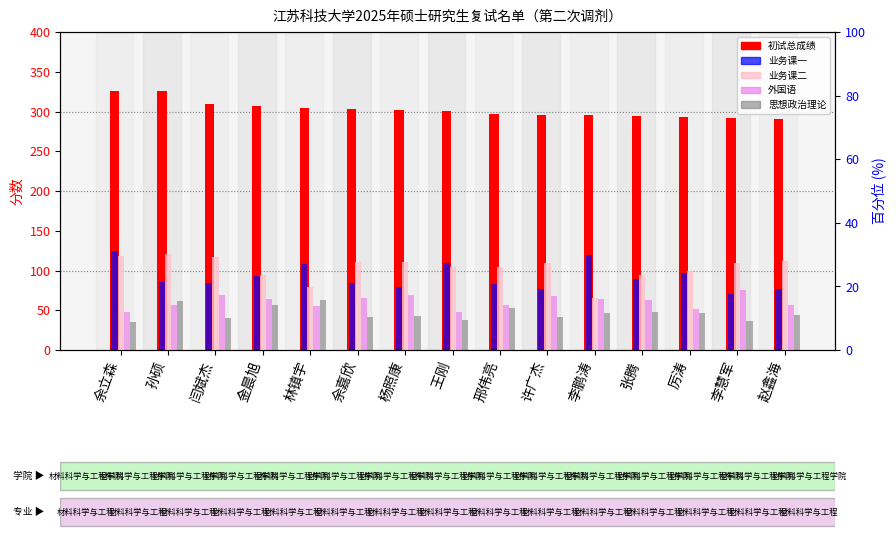

What is the label of the 14th bar from the left?

李慧军